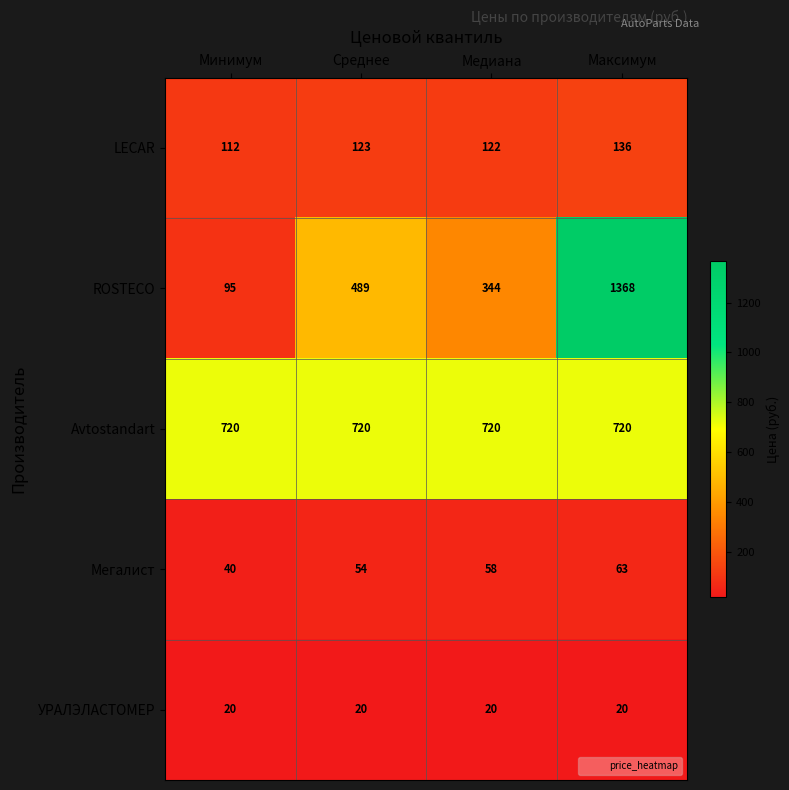

Which series changed the most between Среднее and Медиана?

ROSTECO